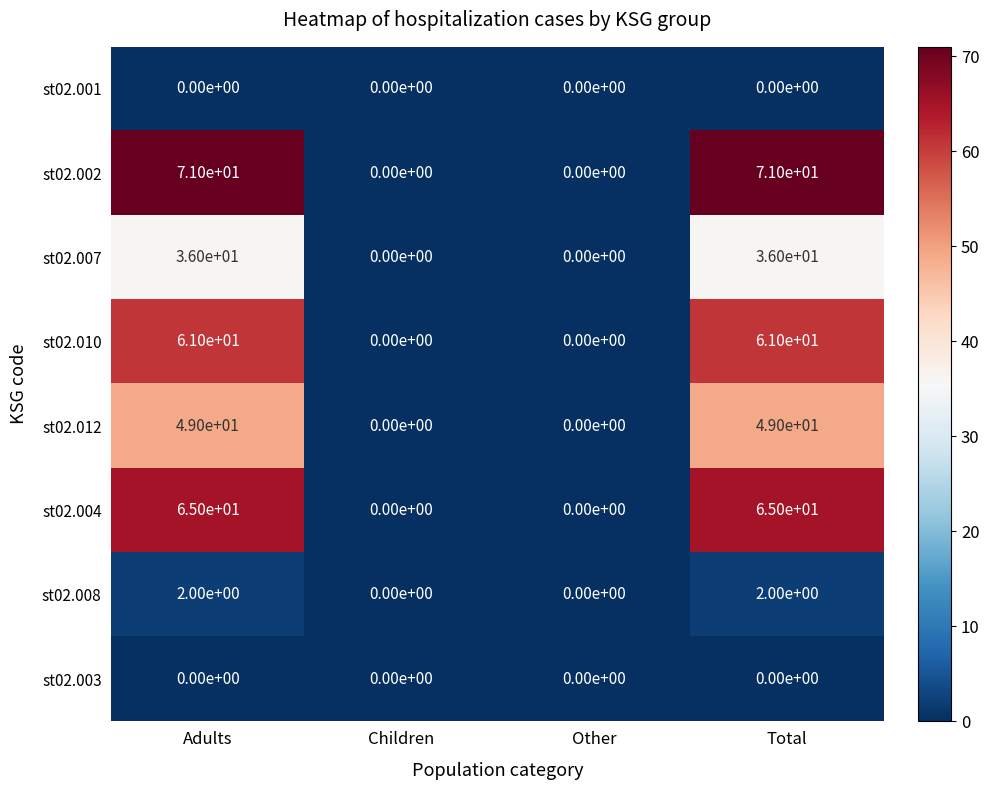

The st02.012 series shows 29 at Other. True or false?

False